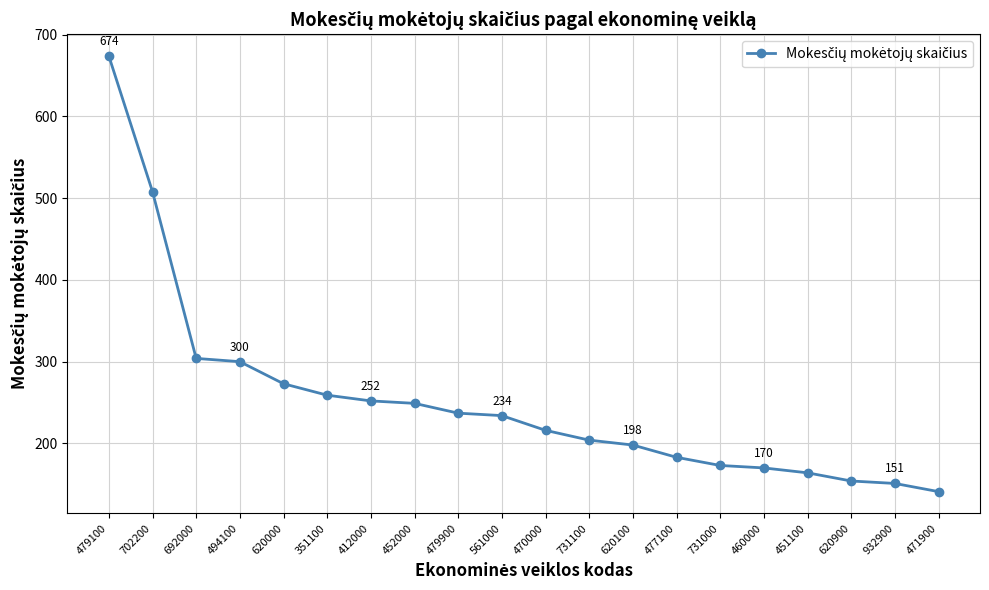

How many data points does each series have?

20